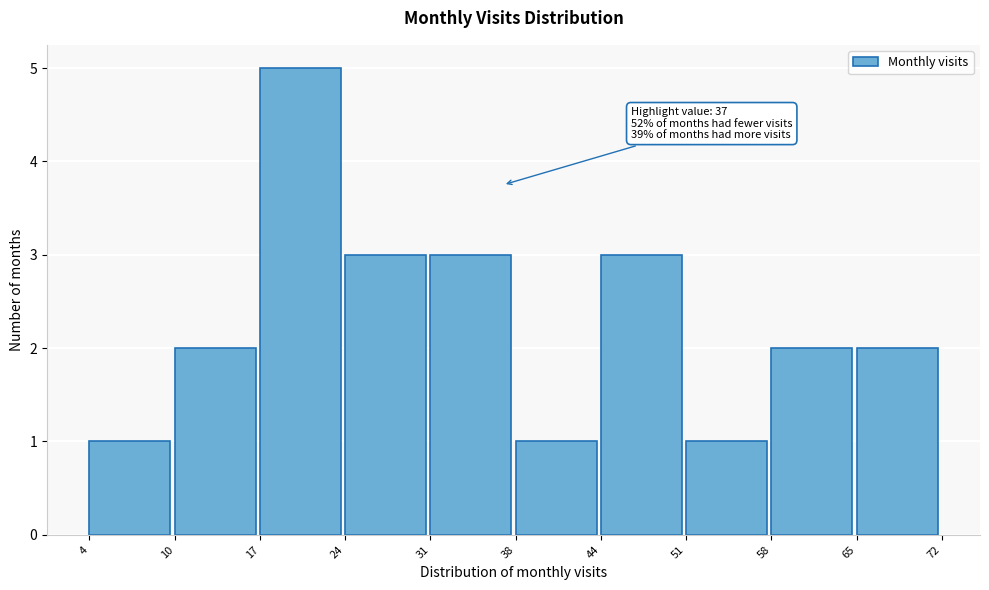

Reading left to right, what are all the values shown in this chart?

4=1	10=2	17=5	24=3	31=3	38=1	44=3	51=1	58=2	65=2